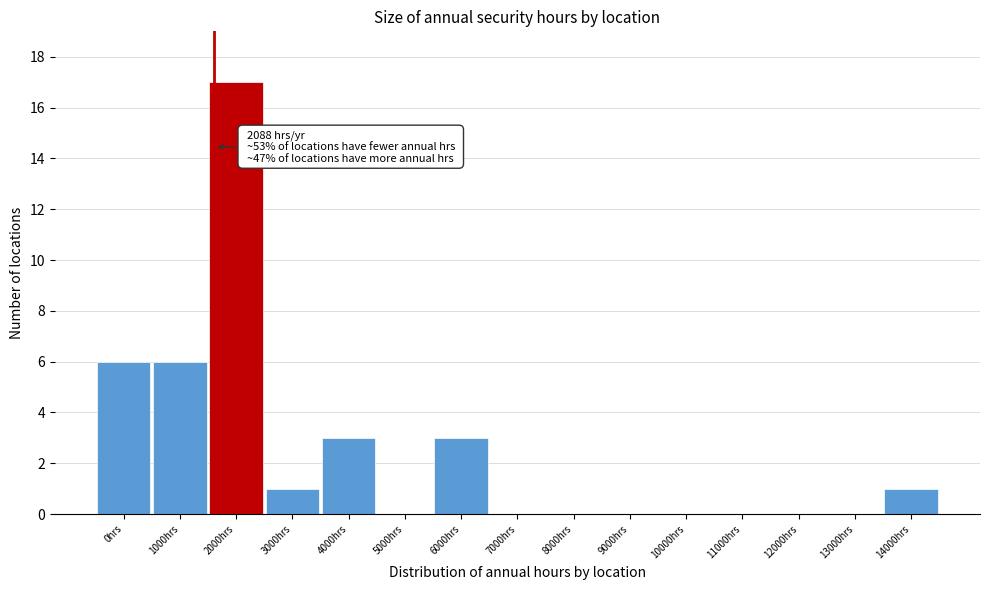

What is the sum of all values?

37